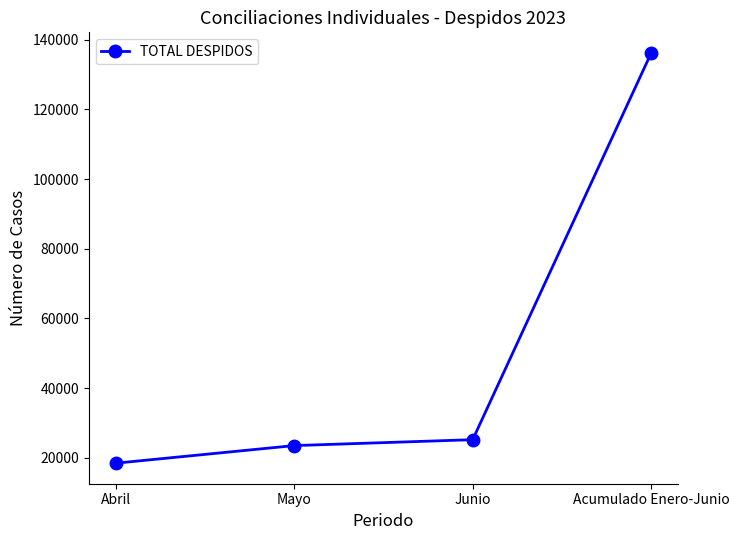

Reading left to right, list all the values displayed in this chart.

Abril=18452	Mayo=23507	Junio=25203	Acumulado Enero-Junio=136206